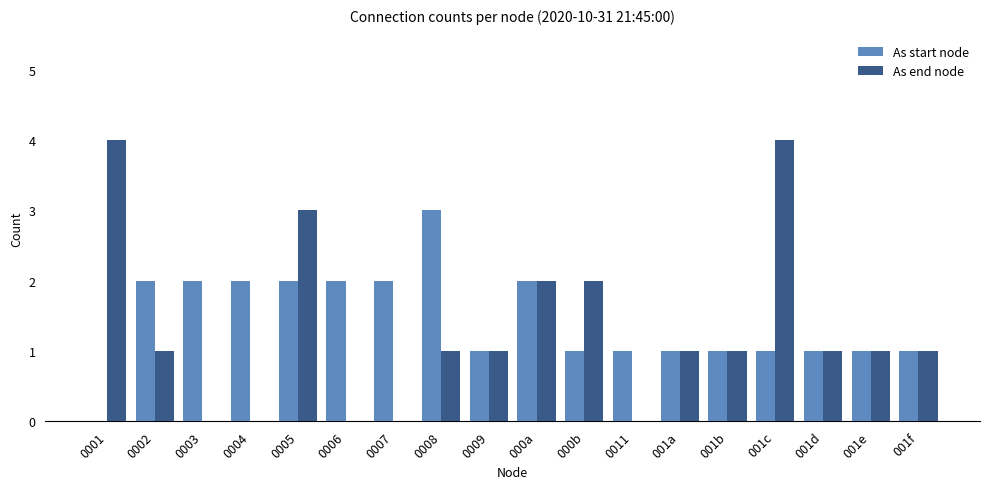

What is the sum of the As end node values at 0005 and 0011?

3